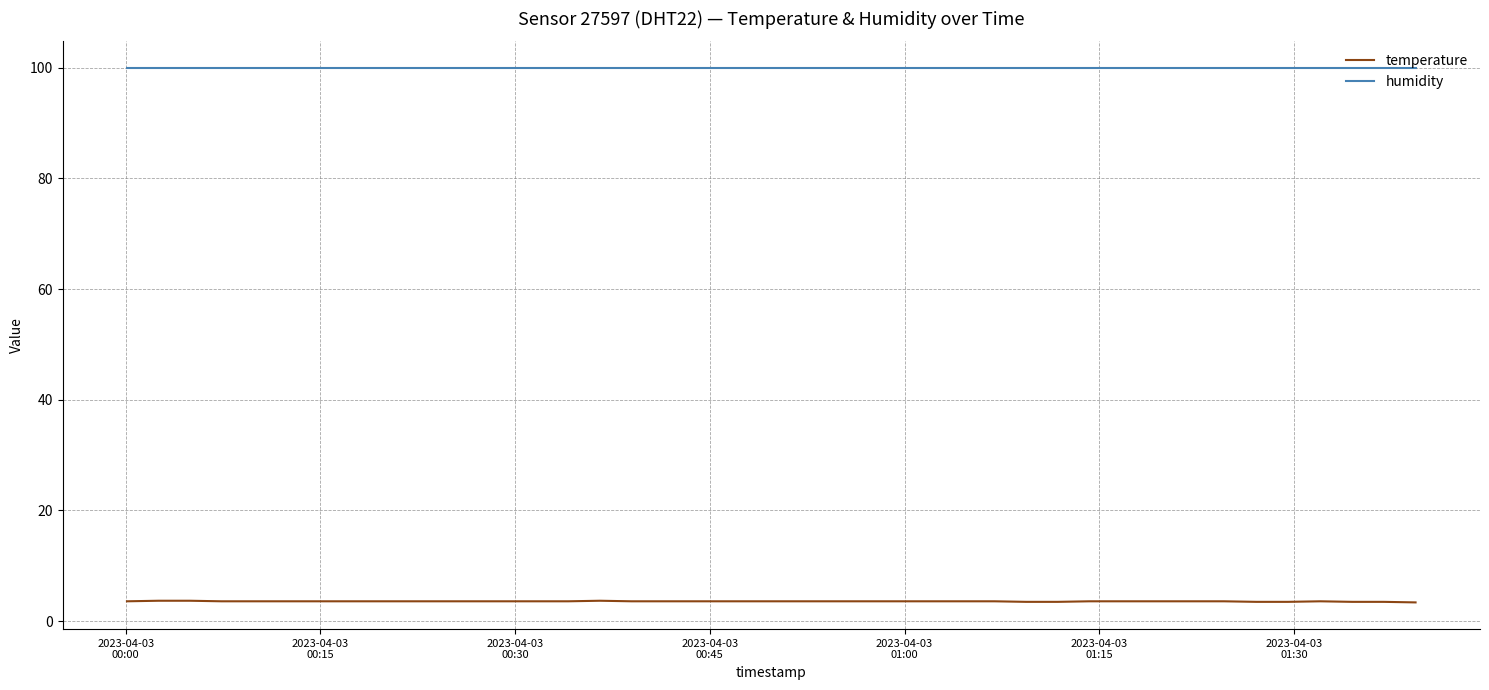

Which series has the largest total across all categories?

humidity